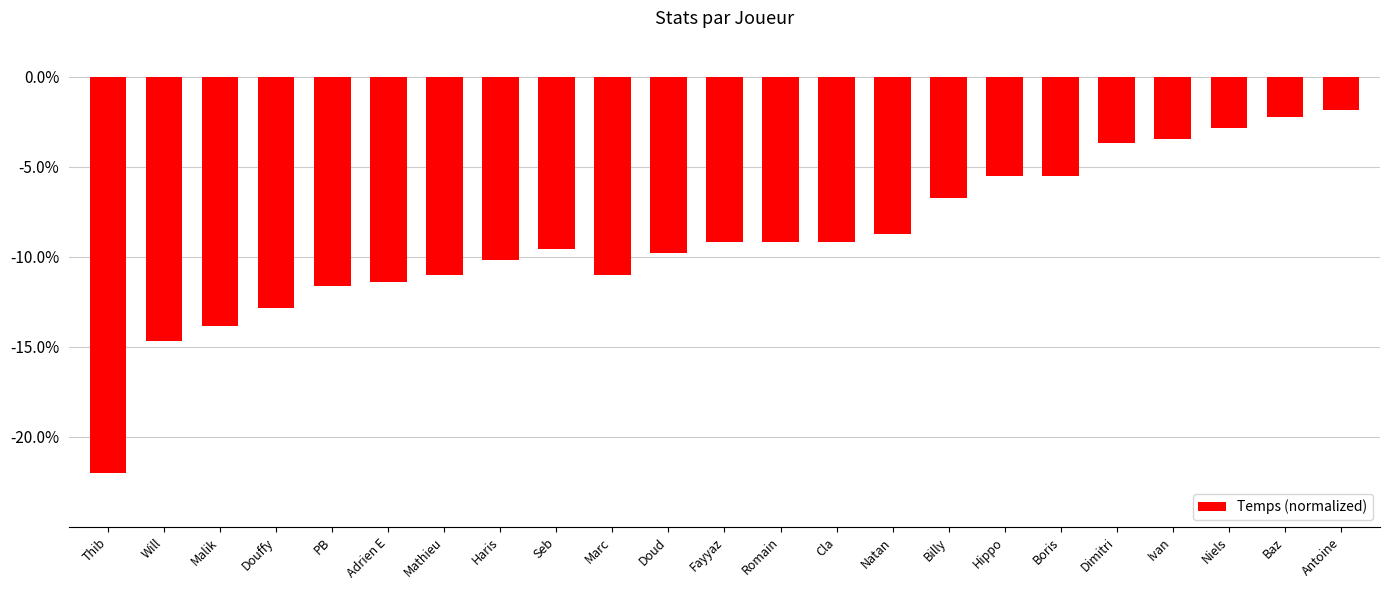

What is the average value?

-9.0